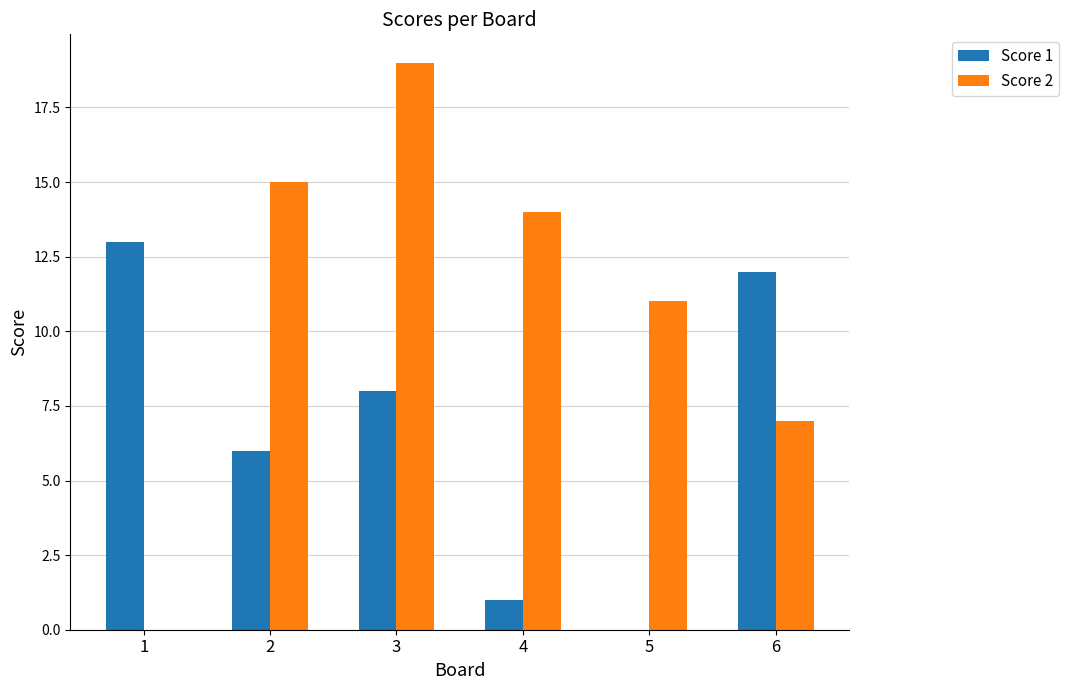

Reading left to right, what are all the values shown in this chart?

Score 1: 13	6	8	1	0	12
Score 2: 0	15	19	14	11	7